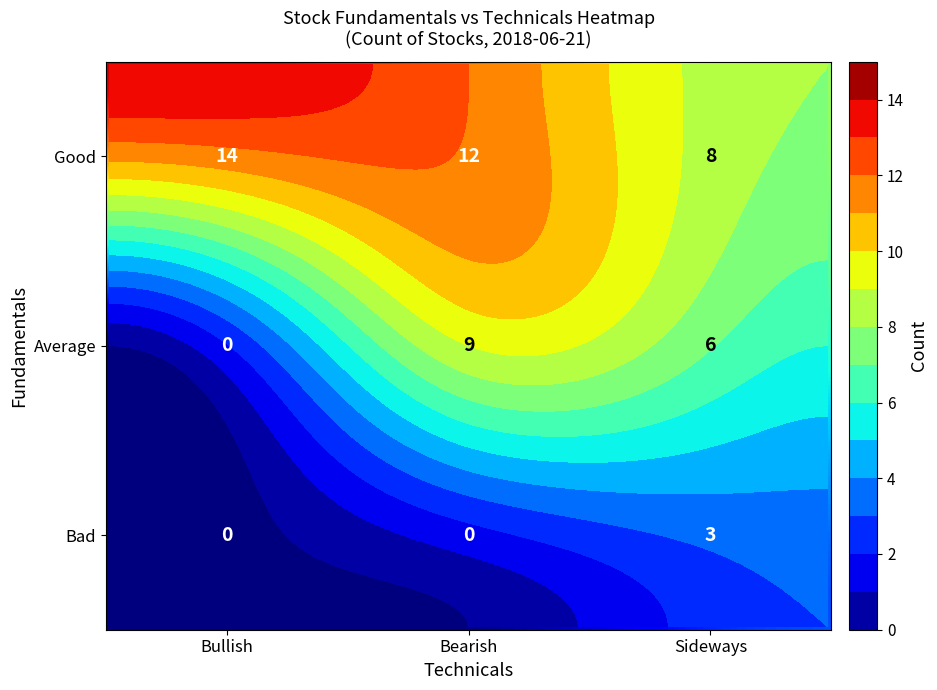

Read the value at Average-Bearish, to the nearest 5.

10